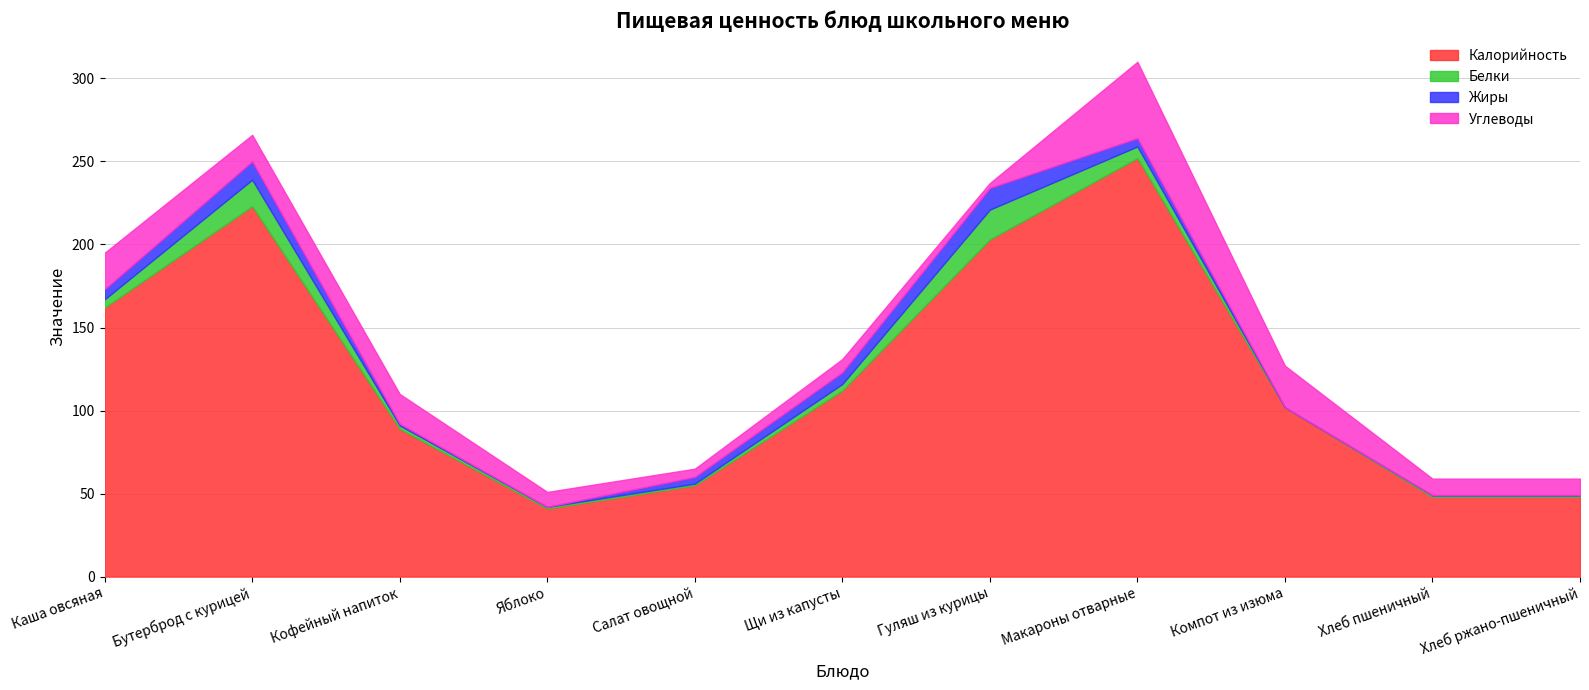

At which category is the sum across all series the highest?

Макароны отварные